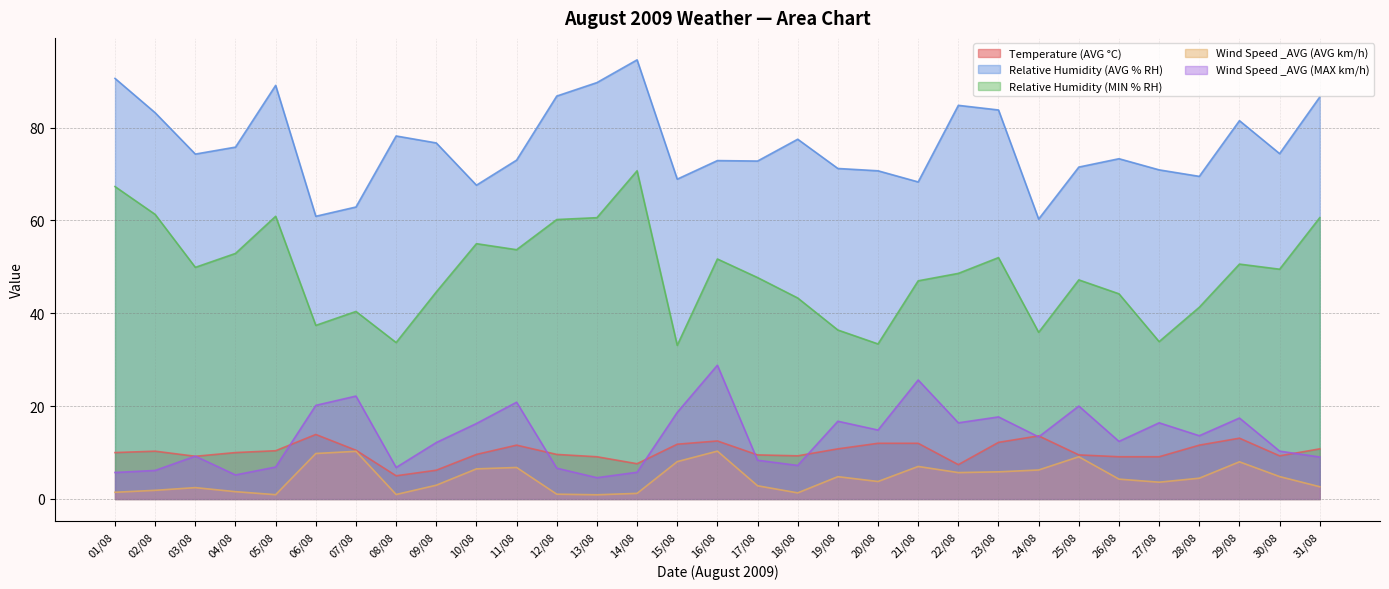

How many data points does each series have?

31